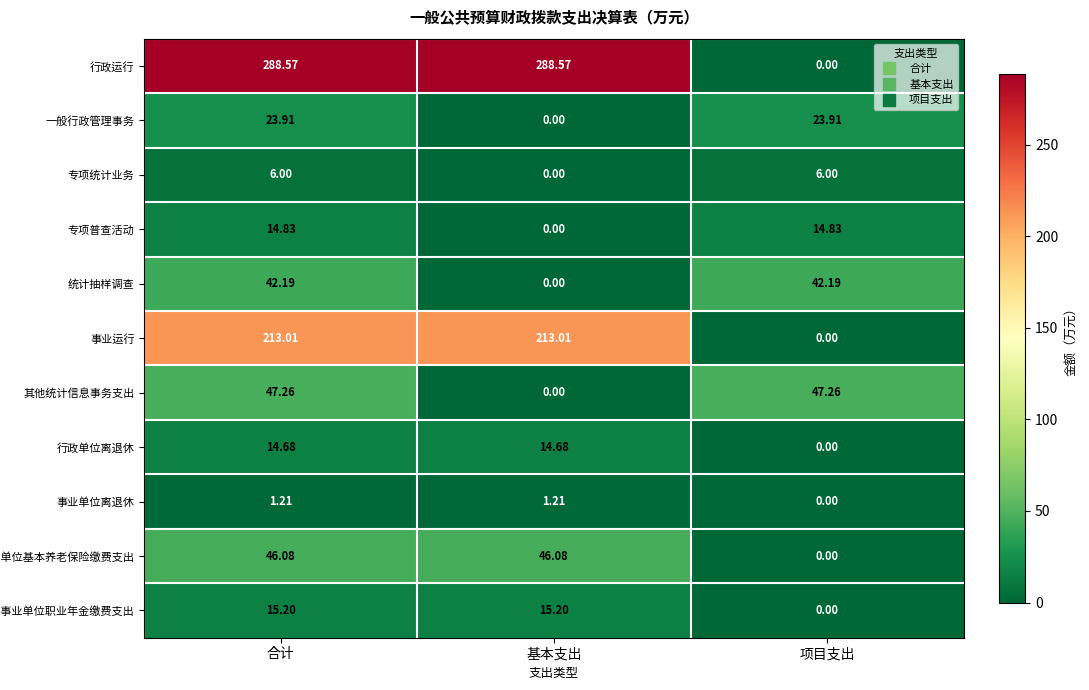

Rank the series by their maximum value, from highest to lowest.

行政运行, 事业运行, 其他统计信息事务支出, 机关事业单位基本养老保险缴费支出, 统计抽样调查, 一般行政管理事务, 机关事业单位职业年金缴费支出, 专项普查活动, 行政单位离退休, 专项统计业务, 事业单位离退休